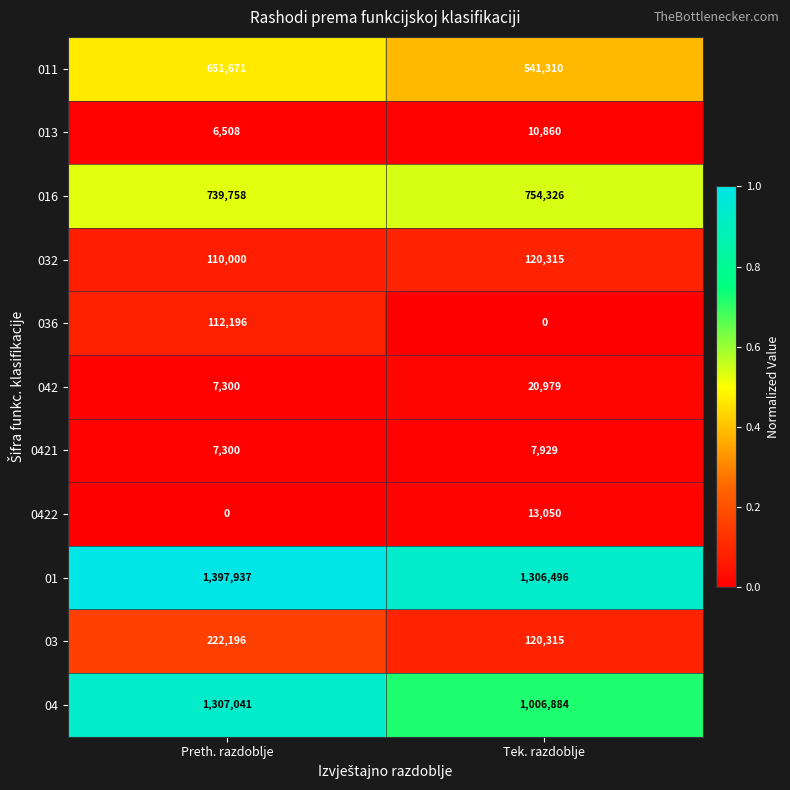

Reading left to right, list all the values displayed in this chart.

011: 651671	541310
013: 6508	10860
016: 739758	754326
032: 110000	120315
036: 112196	0
042: 7300	20979
0421: 7300	7929
0422: 0	13050
01: 1397937	1306496
03: 222196	120315
04: 1307041	1006884